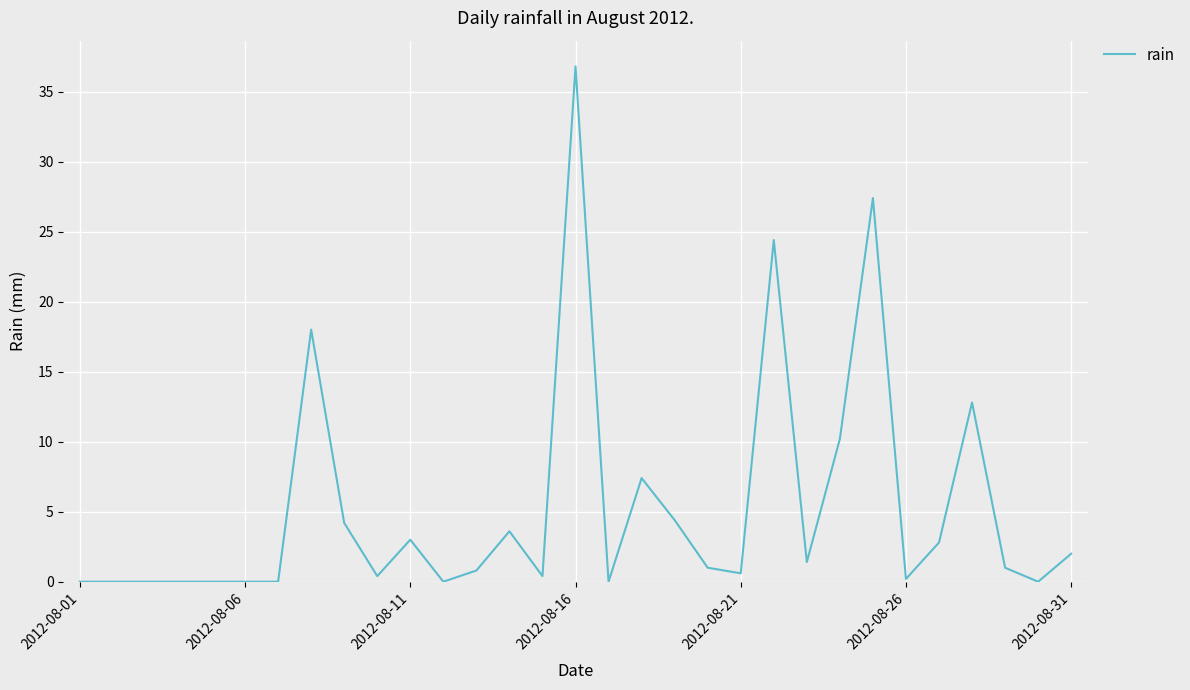

Count the number of categories in the chart.

31